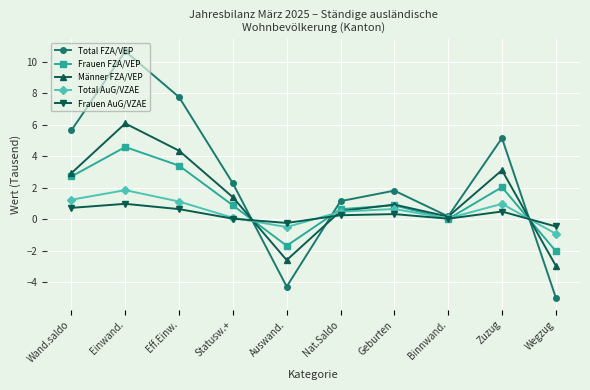

Which series changed the most between Statusw.+ and Wegzug?

Total FZA/VEP